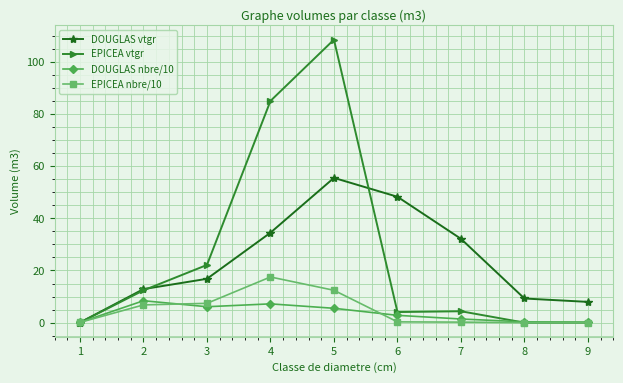

Between 6 and 8, which series saw the biggest shift?

DOUGLAS vtgr